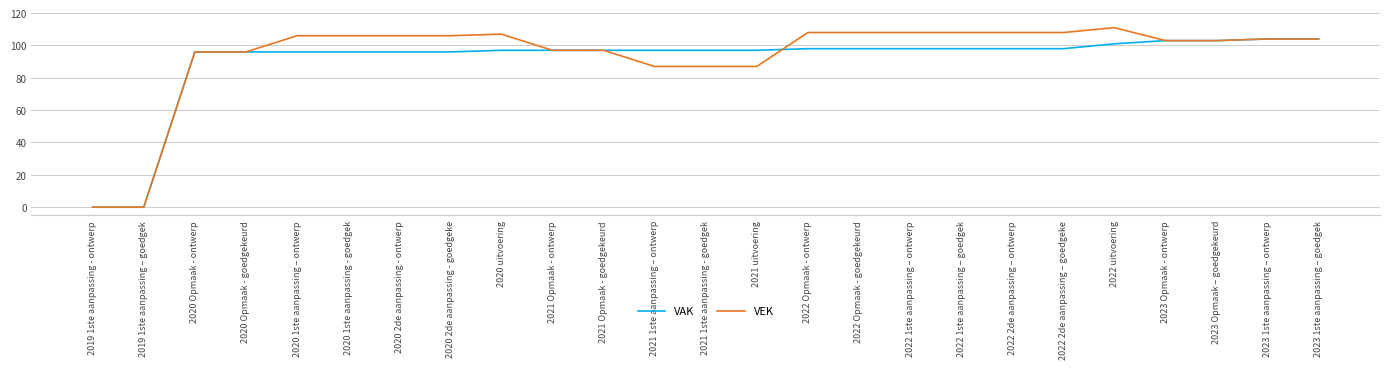

Rank the series by their maximum value, from lowest to highest.

VAK, VEK